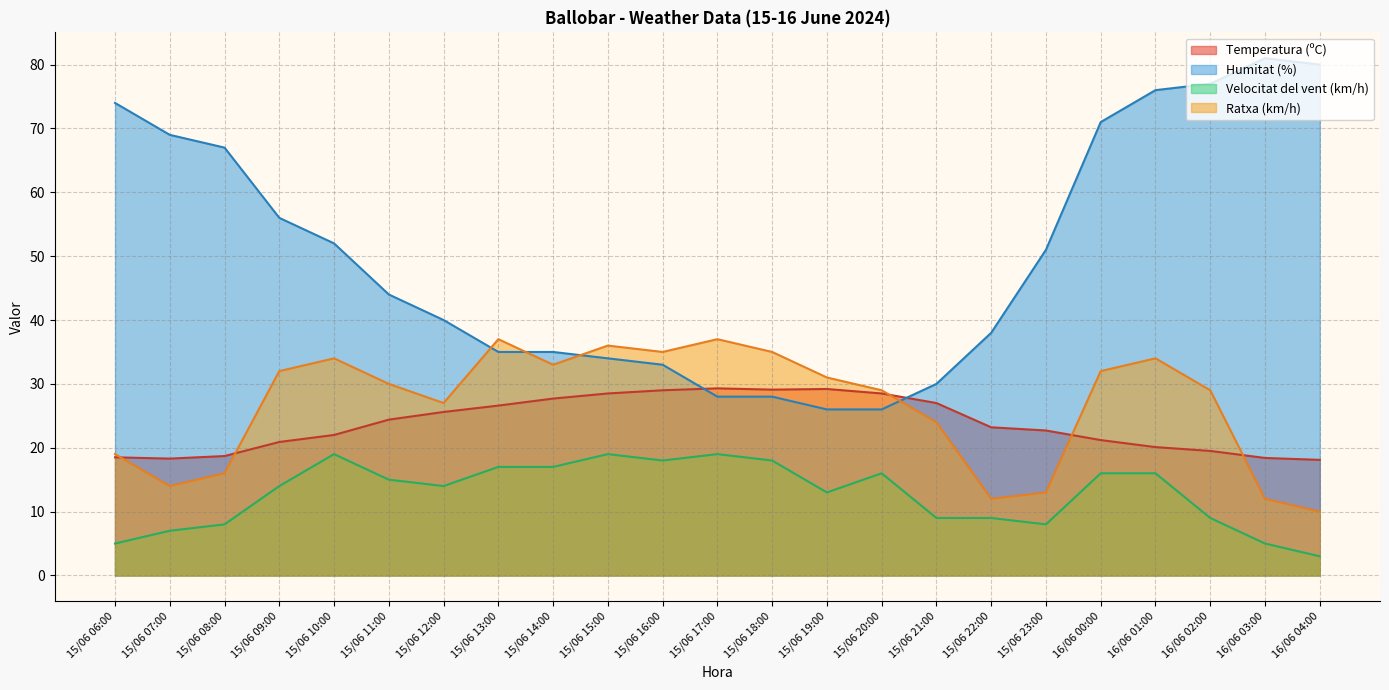

What is the difference between the Velocitat del vent (km/h) values at 15/06 10:00 and 15/06 07:00?

12.0